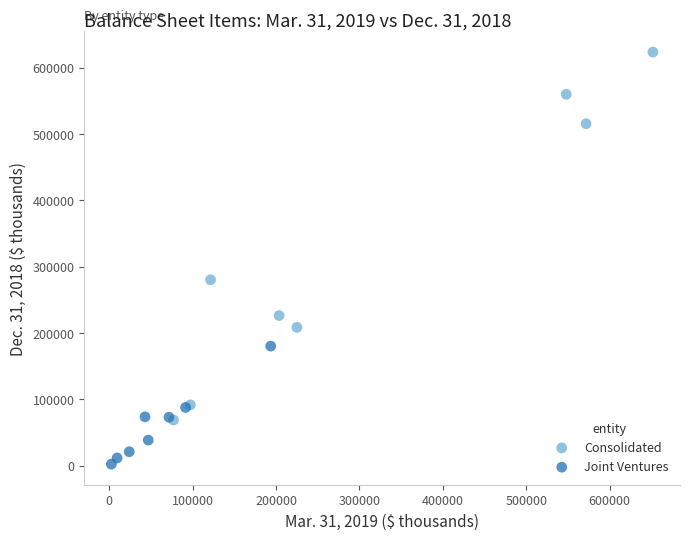

Which series reaches the minimum Y coordinate?

Joint Ventures